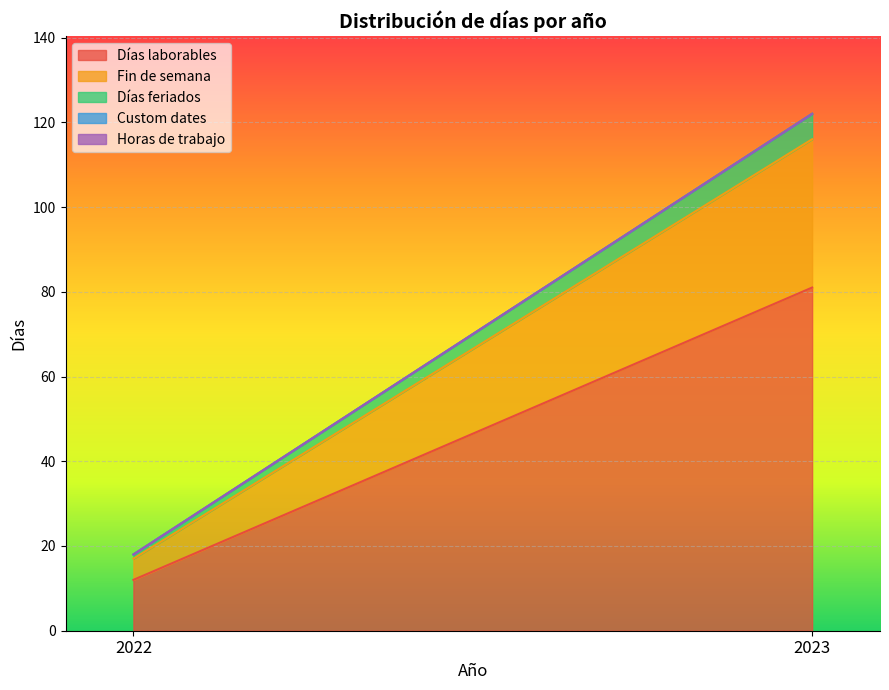

What is the difference between the highest and lowest values at 2023?

81